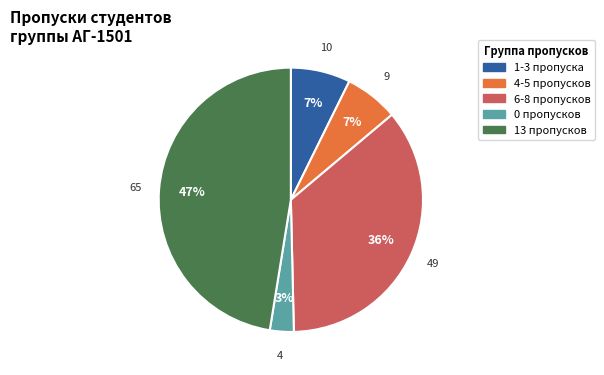

Count the number of slices in the pie.

5